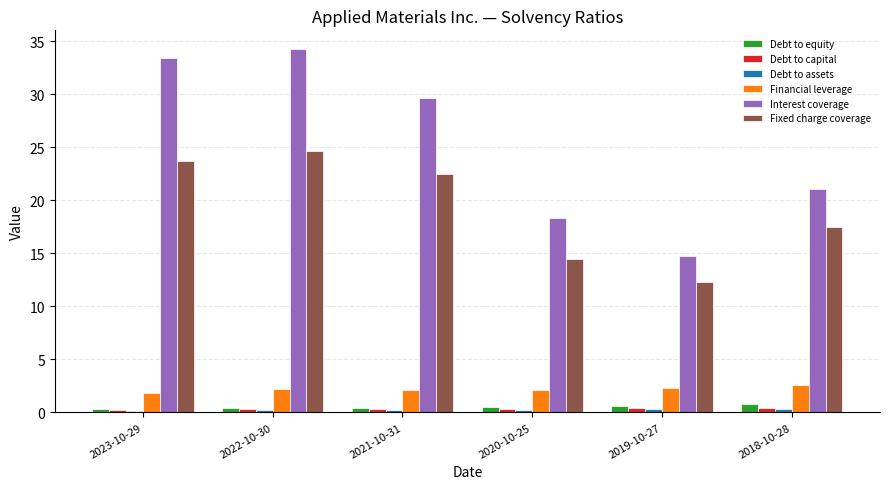

Which category has the highest value in the Interest coverage series?

2022-10-30